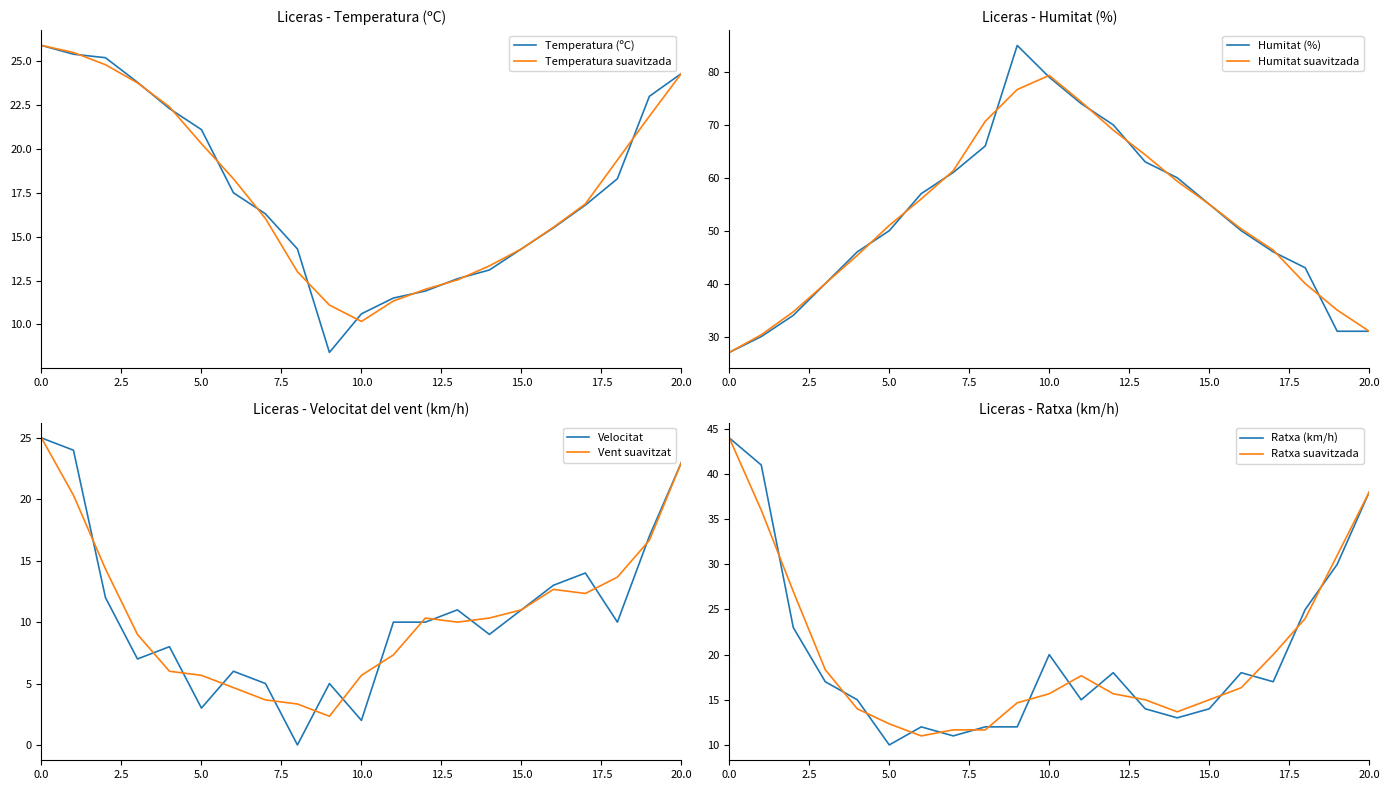

True or false: Temperatura (ºC) and Ratxa (km/h) cross at least once.

True